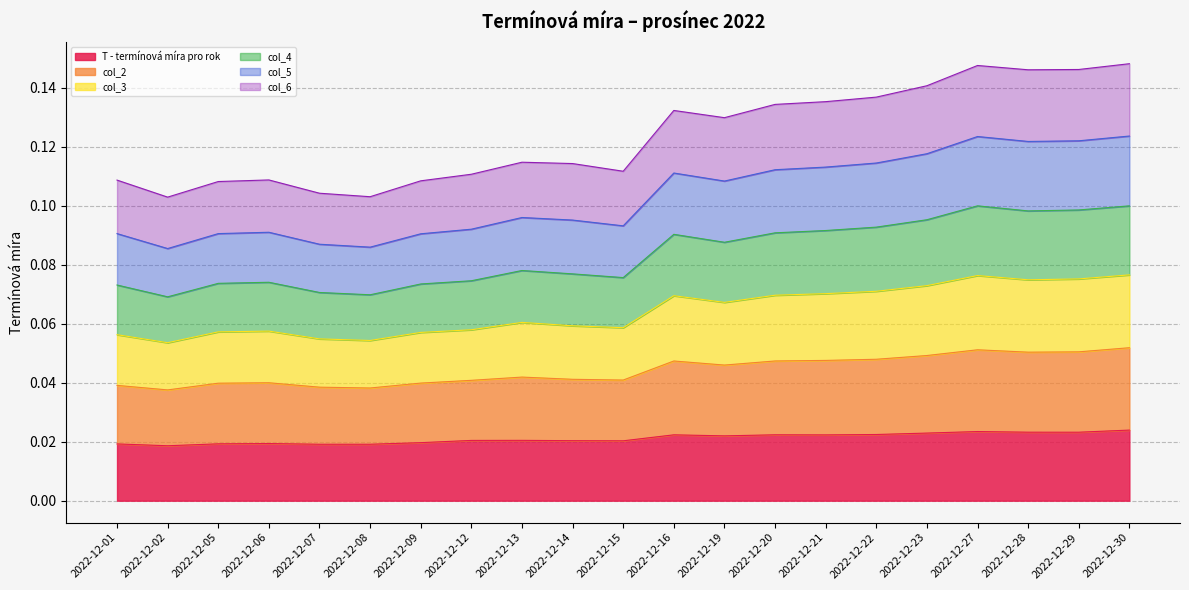

Reading left to right, transcribe all the data shown in this chart.

T - termínová míra pro rok: 2022-12-01=0.0	2022-12-02=0.0	2022-12-05=0.0	2022-12-06=0.0	2022-12-07=0.0	2022-12-08=0.0	2022-12-09=0.0	2022-12-12=0.0	2022-12-13=0.0	2022-12-14=0.0	2022-12-15=0.0	2022-12-16=0.0	2022-12-19=0.0	2022-12-20=0.0	2022-12-21=0.0	2022-12-22=0.0	2022-12-23=0.0	2022-12-27=0.0	2022-12-28=0.0	2022-12-29=0.0	2022-12-30=0.0
col_2: 2022-12-01=0.1	2022-12-02=0.1	2022-12-05=0.1	2022-12-06=0.1	2022-12-07=0.1	2022-12-08=0.1	2022-12-09=0.1	2022-12-12=0.1	2022-12-13=0.1	2022-12-14=0.1	2022-12-15=0.1	2022-12-16=0.1	2022-12-19=0.1	2022-12-20=0.1	2022-12-21=0.1	2022-12-22=0.1	2022-12-23=0.1	2022-12-27=0.1	2022-12-28=0.1	2022-12-29=0.1	2022-12-30=0.1
col_3: 2022-12-01=0.1	2022-12-02=0.1	2022-12-05=0.1	2022-12-06=0.1	2022-12-07=0.1	2022-12-08=0.1	2022-12-09=0.1	2022-12-12=0.1	2022-12-13=0.1	2022-12-14=0.1	2022-12-15=0.1	2022-12-16=0.1	2022-12-19=0.1	2022-12-20=0.1	2022-12-21=0.1	2022-12-22=0.1	2022-12-23=0.1	2022-12-27=0.1	2022-12-28=0.1	2022-12-29=0.1	2022-12-30=0.1
col_4: 2022-12-01=0.1	2022-12-02=0.1	2022-12-05=0.1	2022-12-06=0.1	2022-12-07=0.1	2022-12-08=0.1	2022-12-09=0.1	2022-12-12=0.1	2022-12-13=0.1	2022-12-14=0.1	2022-12-15=0.1	2022-12-16=0.1	2022-12-19=0.1	2022-12-20=0.1	2022-12-21=0.1	2022-12-22=0.1	2022-12-23=0.1	2022-12-27=0.1	2022-12-28=0.1	2022-12-29=0.1	2022-12-30=0.1
col_5: 2022-12-01=0.1	2022-12-02=0.1	2022-12-05=0.1	2022-12-06=0.1	2022-12-07=0.1	2022-12-08=0.1	2022-12-09=0.1	2022-12-12=0.1	2022-12-13=0.1	2022-12-14=0.1	2022-12-15=0.1	2022-12-16=0.1	2022-12-19=0.1	2022-12-20=0.1	2022-12-21=0.1	2022-12-22=0.1	2022-12-23=0.1	2022-12-27=0.1	2022-12-28=0.1	2022-12-29=0.1	2022-12-30=0.1
col_6: 2022-12-01=0.0	2022-12-02=0.0	2022-12-05=0.0	2022-12-06=0.0	2022-12-07=0.0	2022-12-08=0.0	2022-12-09=0.0	2022-12-12=0.0	2022-12-13=0.0	2022-12-14=0.0	2022-12-15=0.0	2022-12-16=0.0	2022-12-19=0.0	2022-12-20=0.0	2022-12-21=0.0	2022-12-22=0.0	2022-12-23=0.0	2022-12-27=0.1	2022-12-28=0.1	2022-12-29=0.1	2022-12-30=0.1